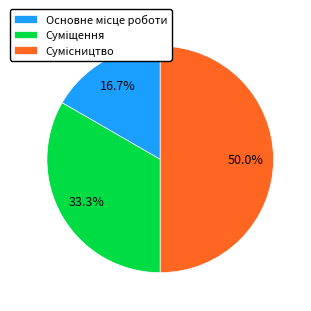

To the nearest percent, what is the combined percentage of Суміщення and Сумісництво?

83%